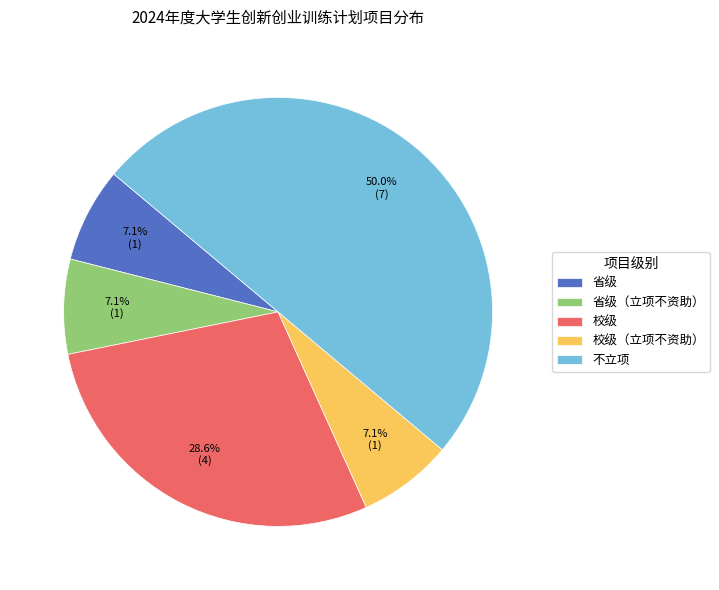

How many segments does this pie chart have?

5